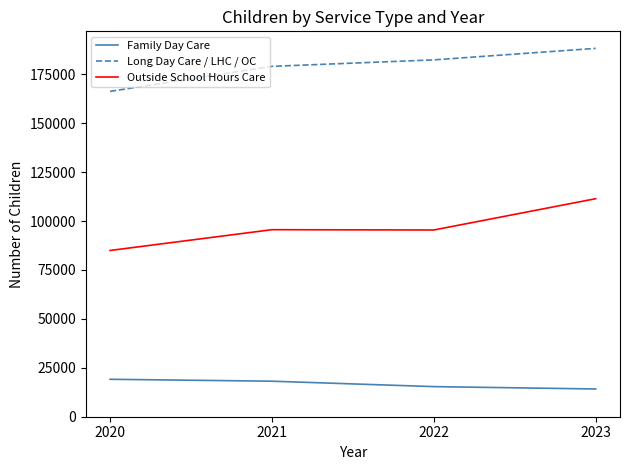

What is the minimum value shown in the chart?

14176